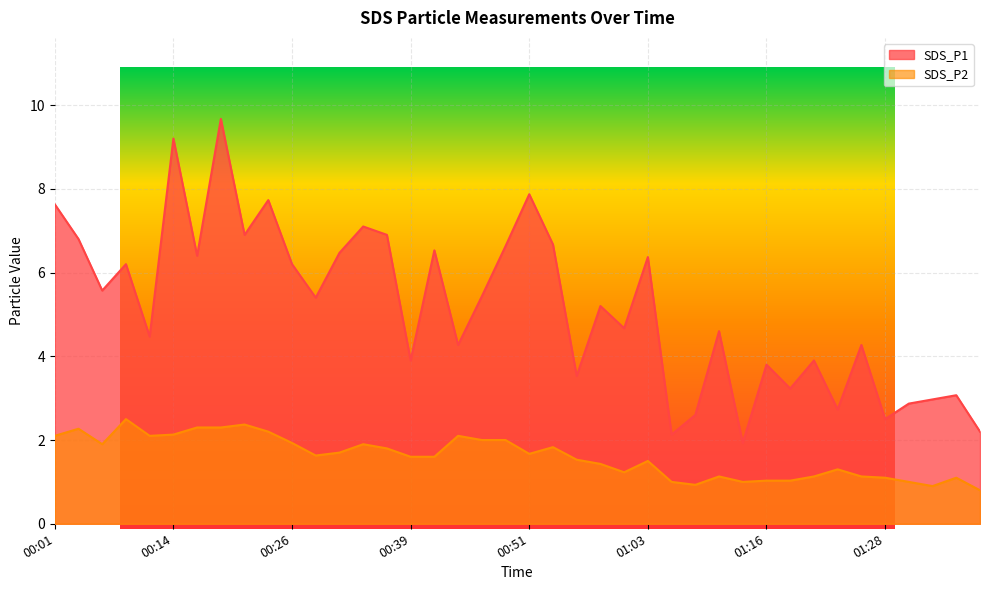

What is the difference between the second highest and minimum values in the SDS_P1 series?

7.3